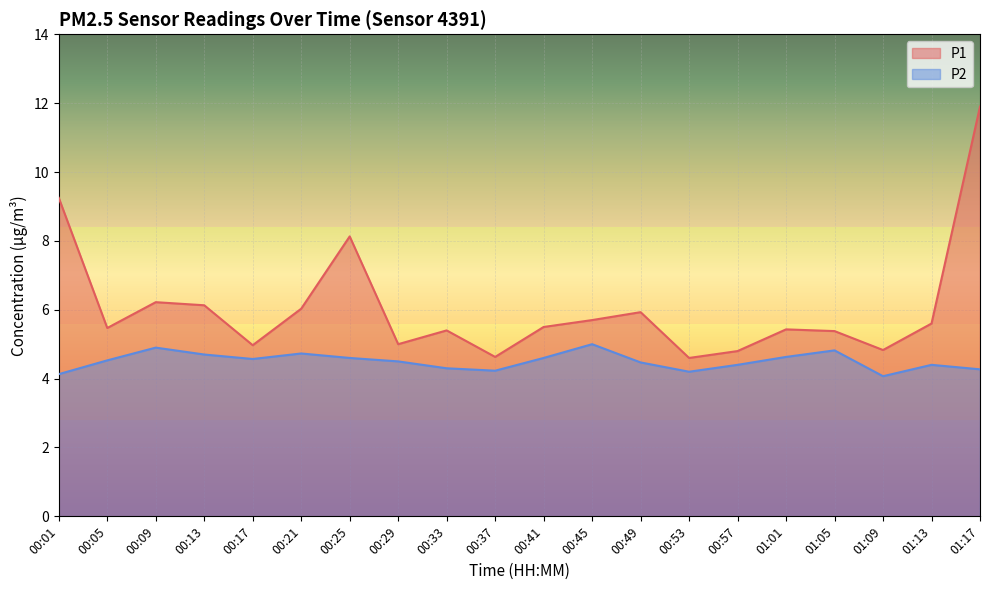

How many lines are shown in the chart?

2